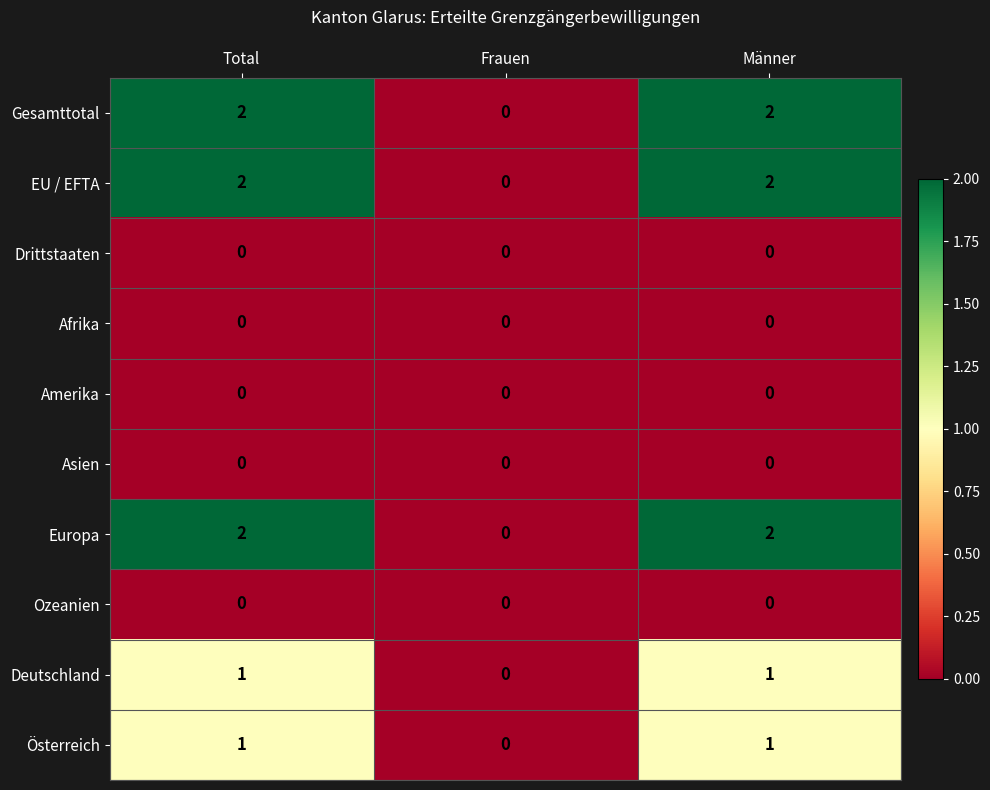

Reading right to left, transcribe all the data shown in this chart.

Gesamttotal: Männer=2	Frauen=0	Total=2
EU / EFTA: Männer=2	Frauen=0	Total=2
Drittstaaten: Männer=0	Frauen=0	Total=0
Afrika: Männer=0	Frauen=0	Total=0
Amerika: Männer=0	Frauen=0	Total=0
Asien: Männer=0	Frauen=0	Total=0
Europa: Männer=2	Frauen=0	Total=2
Ozeanien: Männer=0	Frauen=0	Total=0
Deutschland: Männer=1	Frauen=0	Total=1
Österreich: Männer=1	Frauen=0	Total=1